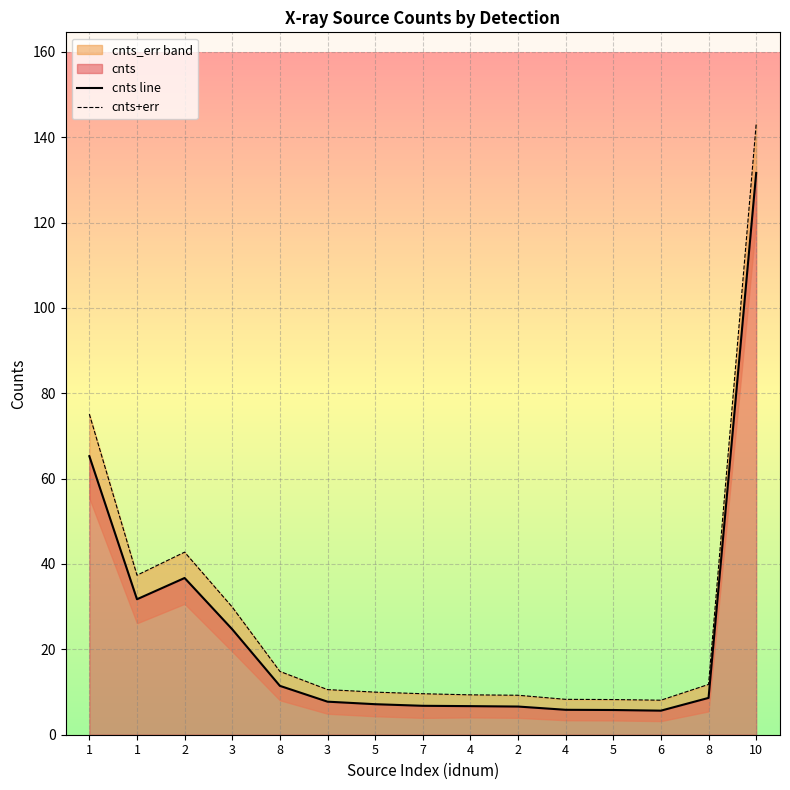

What is the total value across all series at 5?

17.1